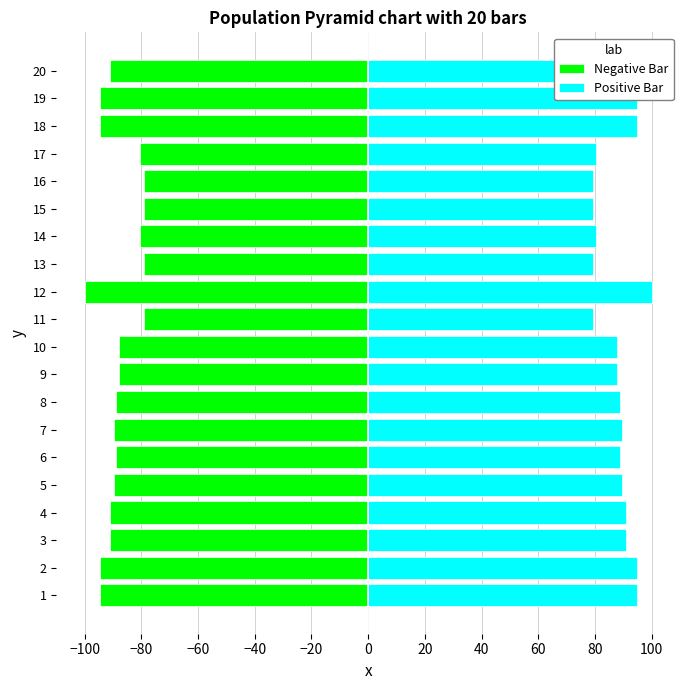

What is the sum of the Positive Bar values at 13 and 12?

179.2